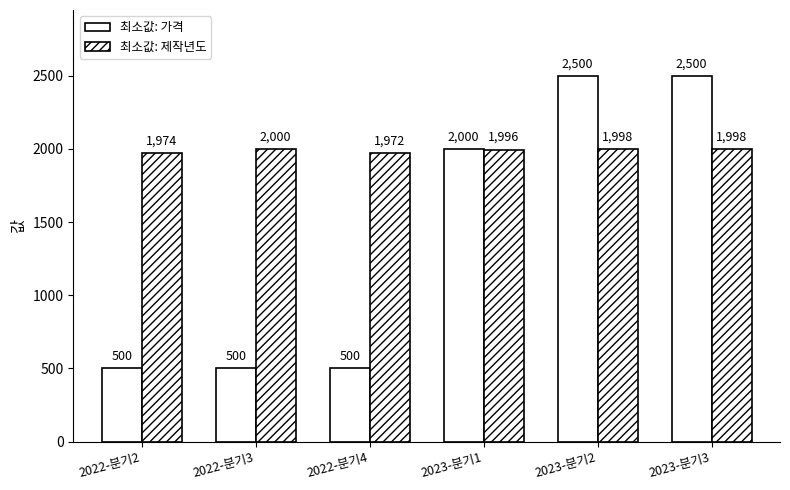

At how many categories does at least one series exceed 1300?

6